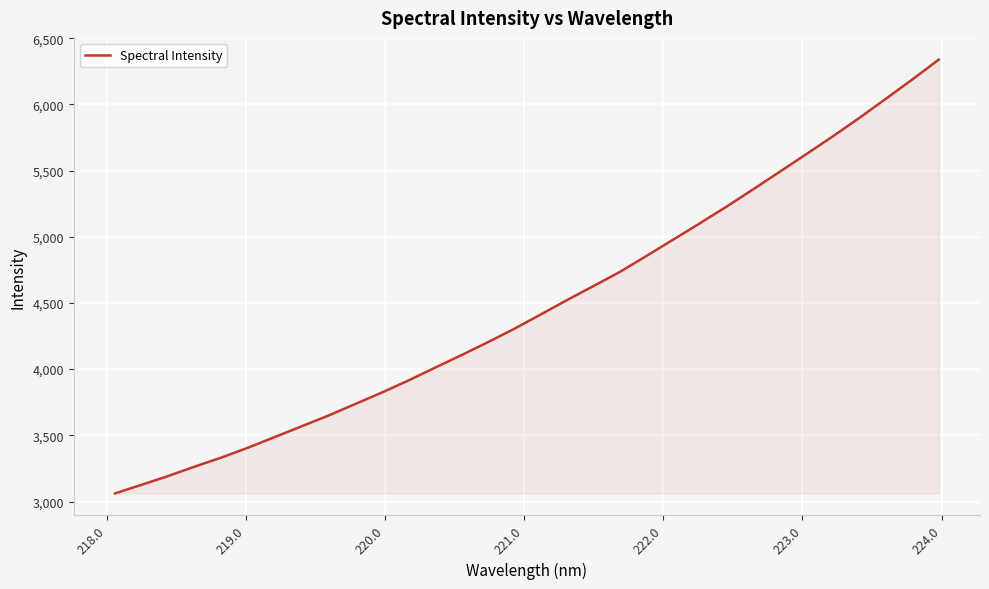

What is the maximum value shown in the chart?

6338.2